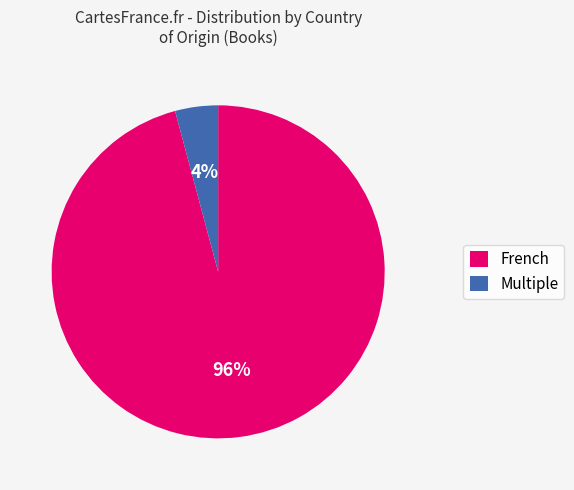

The Multiple slice represents 12% of the pie. True or false?

False